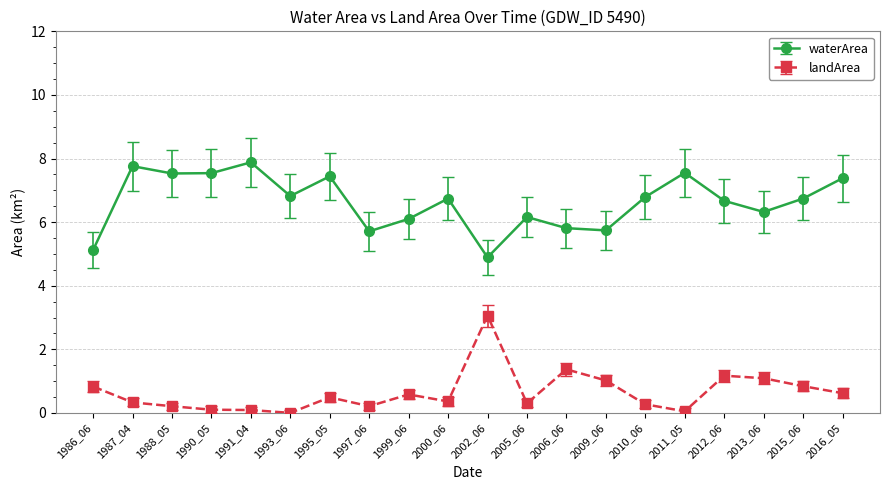

Is this an area chart (filled region under the line)?

No